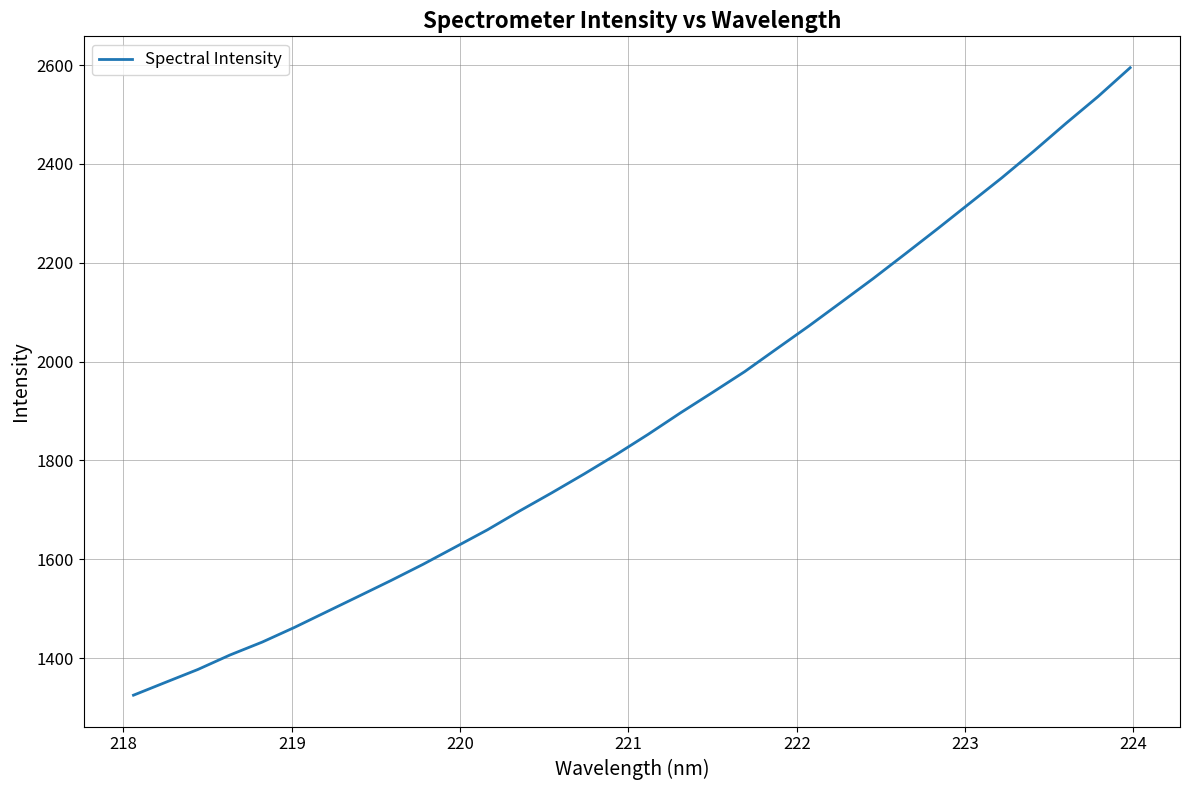

What is the difference between the maximum and minimum values?

1270.0